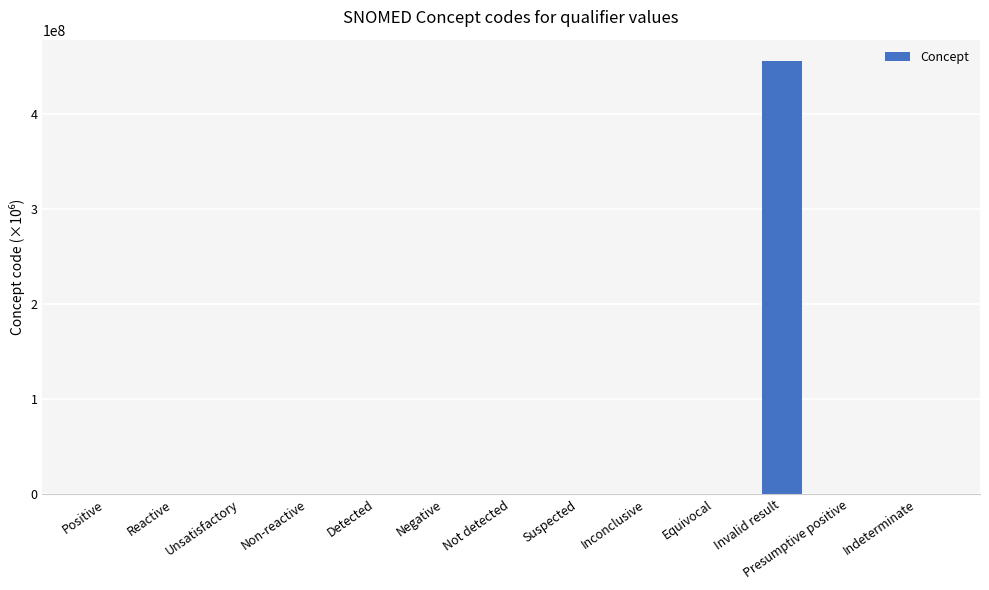

What value does the data have at Detected?

260.4